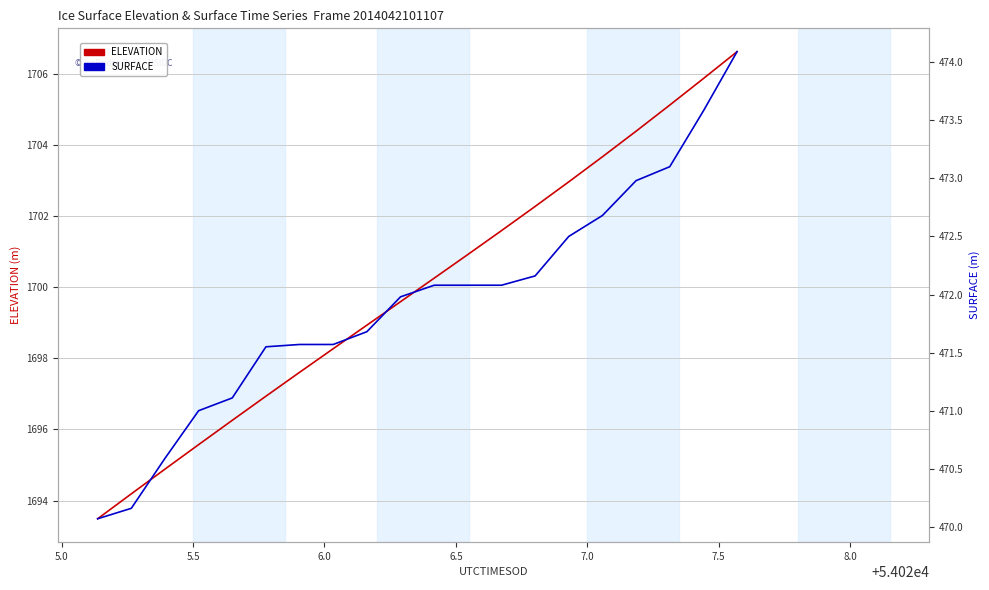

True or false: SURFACE and ELEVATION cross at least once.

False